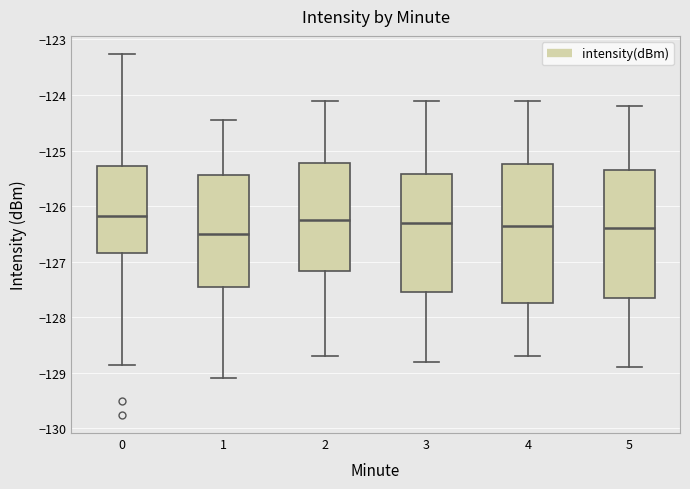

Reading left to right, transcribe this box plot: for each box, give where its median line is, the range the box spans, and where its two whiskers end, as read against the y-axis. The values are not printed on the chart, so give them approximately, as read against the axis.

0: median -126.2, box -126.8 to -125.3, whiskers -128.9 to -123.3
1: median -126.5, box -127.4 to -125.4, whiskers -129.1 to -124.5
2: median -126.2, box -127.2 to -125.2, whiskers -128.7 to -124.1
3: median -126.3, box -127.5 to -125.4, whiskers -128.8 to -124.1
4: median -126.3, box -127.7 to -125.2, whiskers -128.7 to -124.1
5: median -126.4, box -127.6 to -125.3, whiskers -128.9 to -124.2